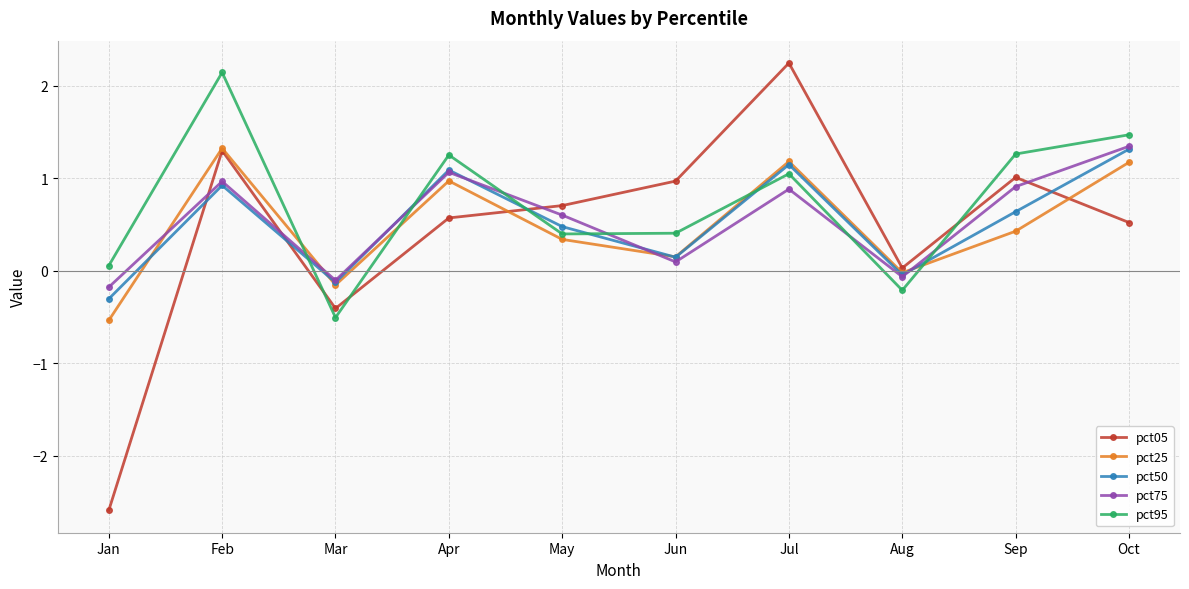

The pct25 series shows 0.5 at Jul. True or false?

False